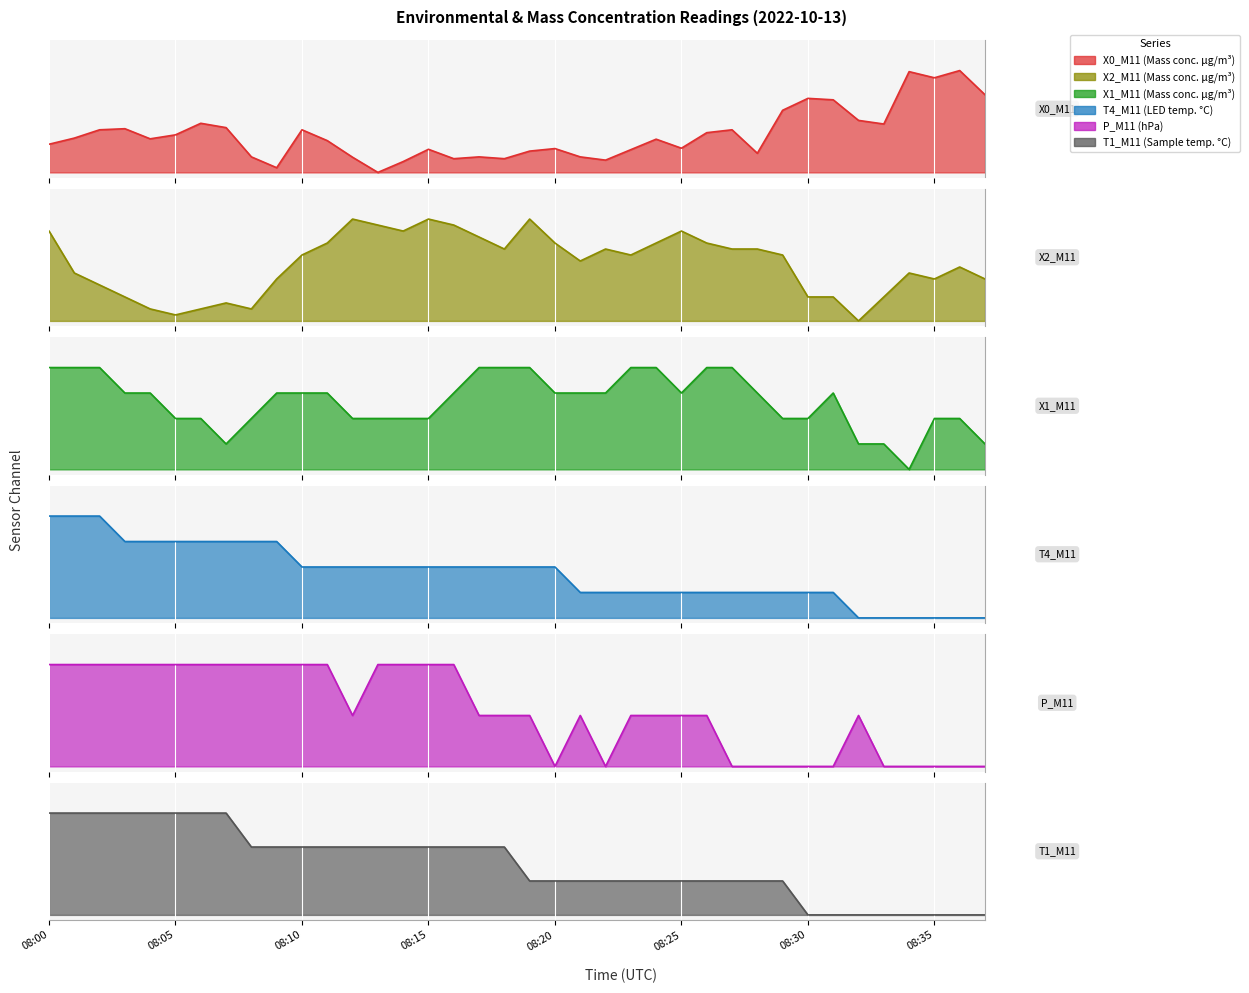

What is the sum of all X2_M11 (Mass conc. μg/m³) values?

21.4